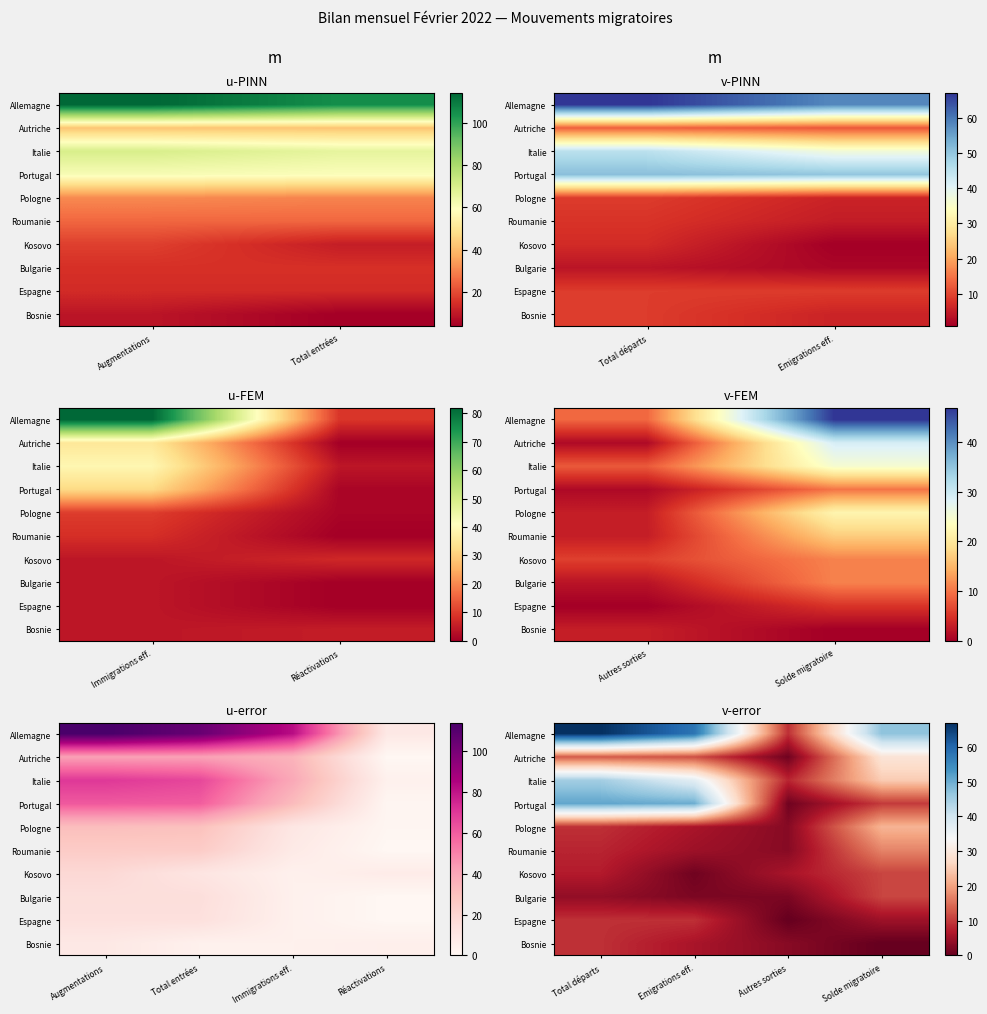

What is the greatest value displayed?

67